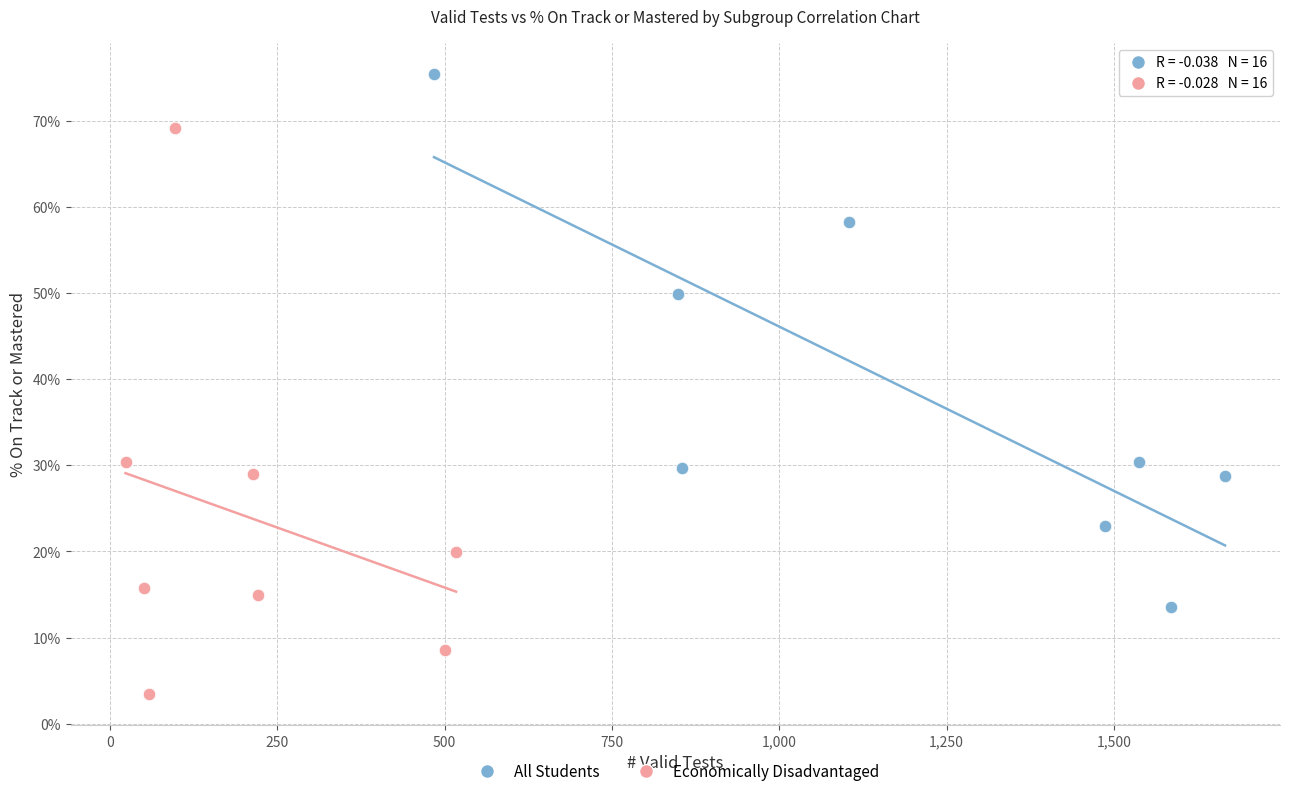

Which series has the widest spread of Y values?

Economically Disadvantaged